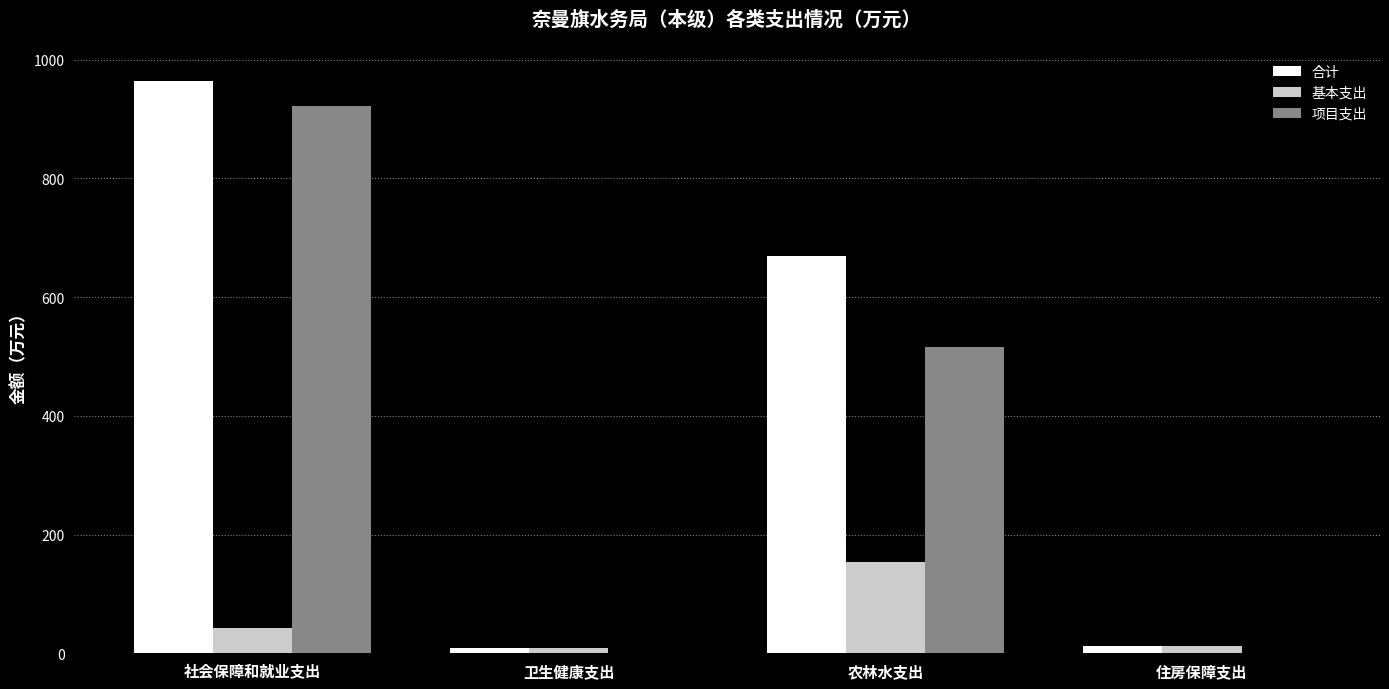

The value of 项目支出 at 住房保障支出 is 0.0. True or false?

True